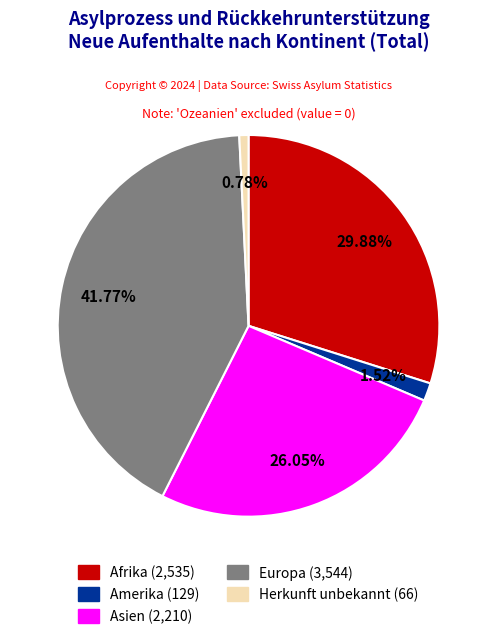

How many slices are in this pie chart?

5